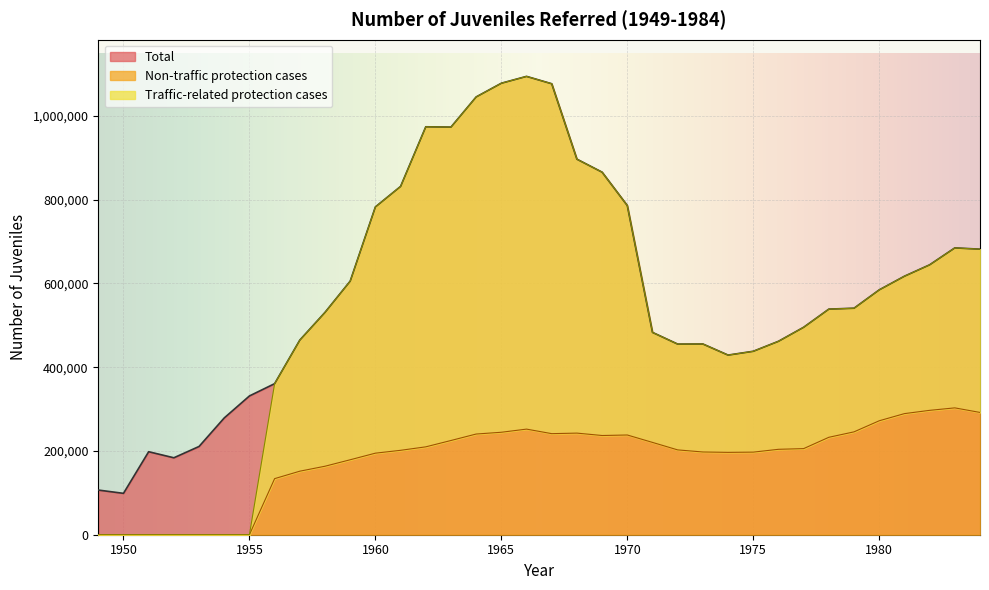

Between 1958 and 1950, which is larger?

1958